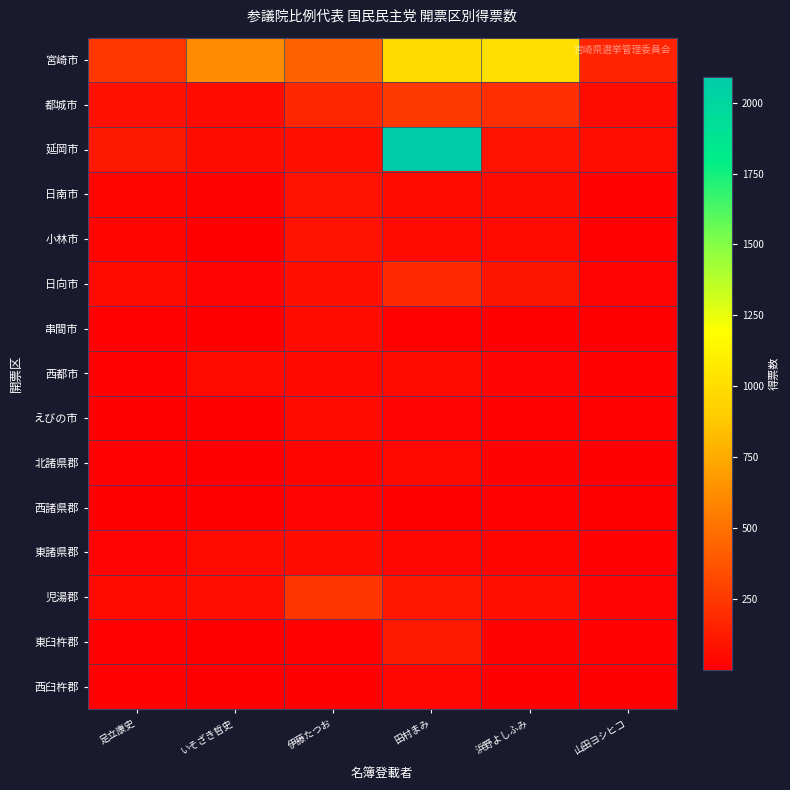

At 足立康史, list the series in order from largest to smallest.

宮崎市, 延岡市, 都城市, 日向市, 児湯郡, 日南市, 小林市, 東諸県郡, 北諸県郡, 西都市, 東臼杵郡, 西臼杵郡, 串間市, えびの市, 西諸県郡